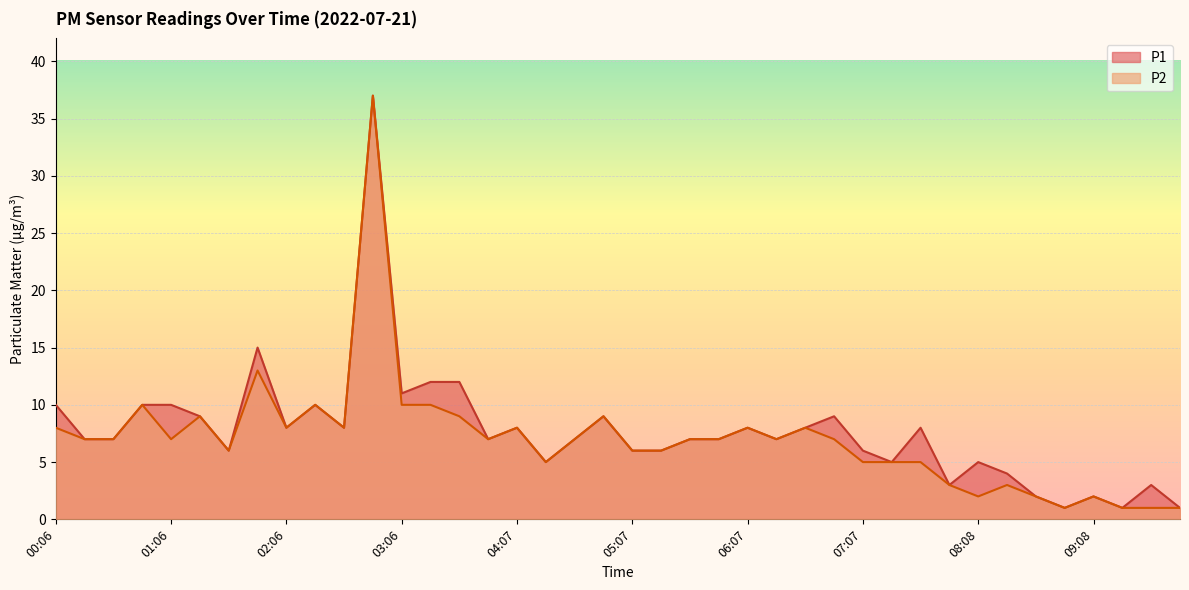

List the labels in order of P2 value, largest first.

02:51, 01:51, 00:51, 02:21, 03:06, 03:22, 01:21, 03:37, 04:52, 00:06, 02:06, 02:36, 04:07, 06:07, 06:37, 00:21, 00:36, 01:06, 03:52, 04:37, 05:37, 05:52, 06:22, 06:52, 01:36, 05:07, 05:22, 04:22, 07:07, 07:23, 07:38, 07:53, 08:23, 08:08, 08:38, 09:08, 08:53, 09:23, 09:38, 09:53